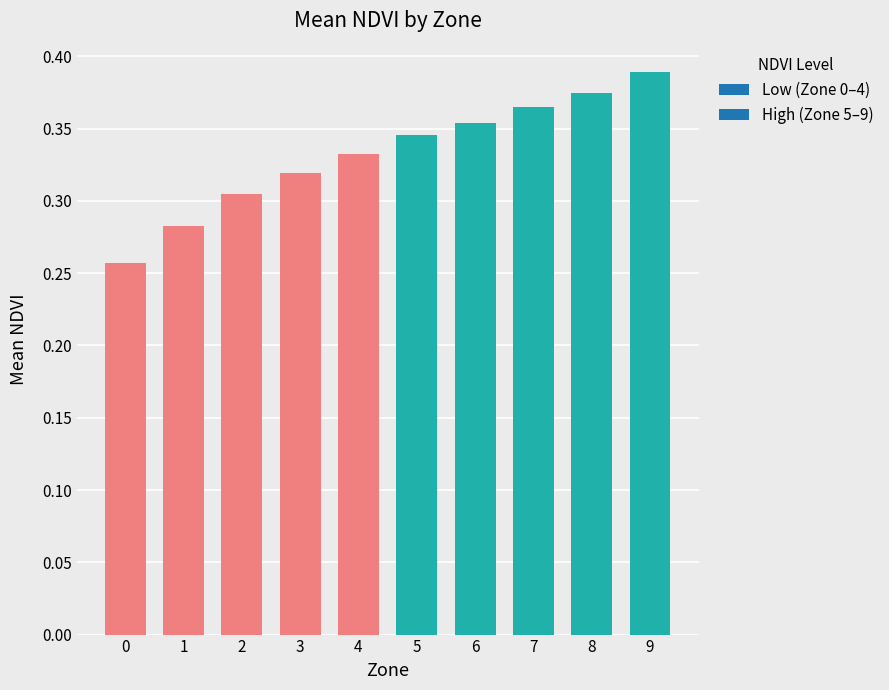

Rank the categories by value from highest to lowest.

9, 8, 7, 6, 5, 4, 3, 2, 1, 0